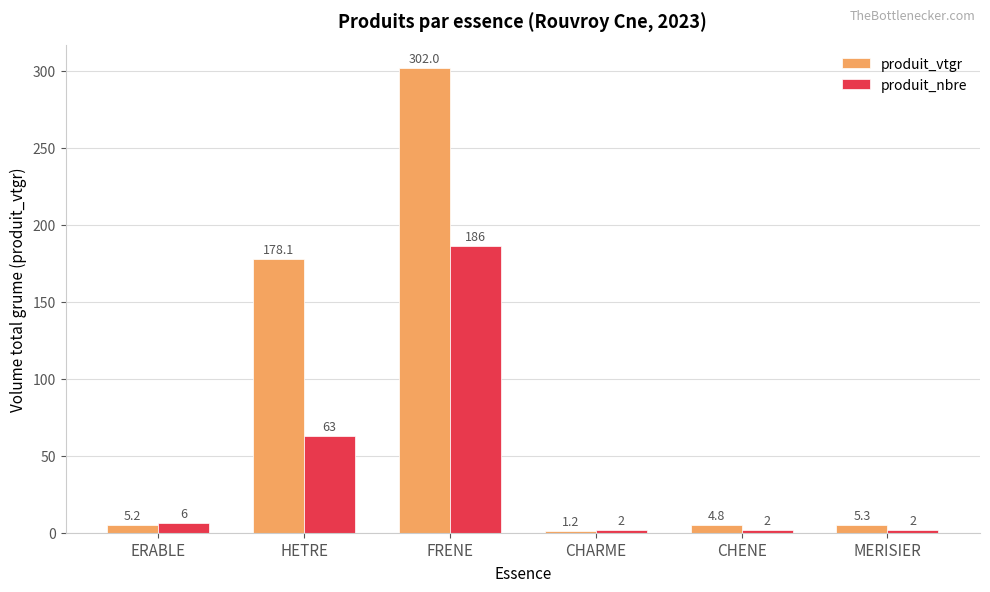

Reading left to right, list all the values displayed in this chart.

produit_vtgr: 5.2	178.1	302.0	1.2	4.8	5.3
produit_nbre: 6.0	63.0	186.0	2.0	2.0	2.0